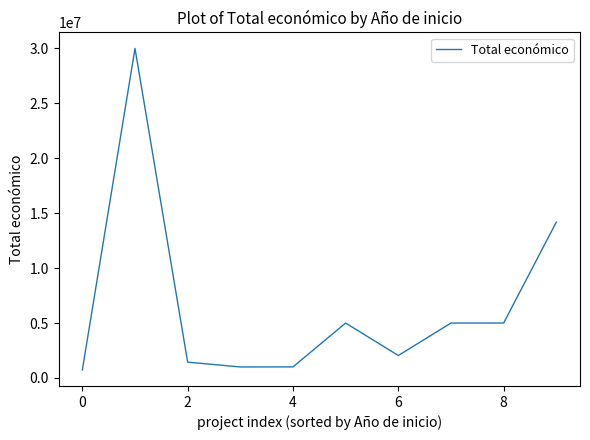

What is the minimum value shown in the chart?

730621